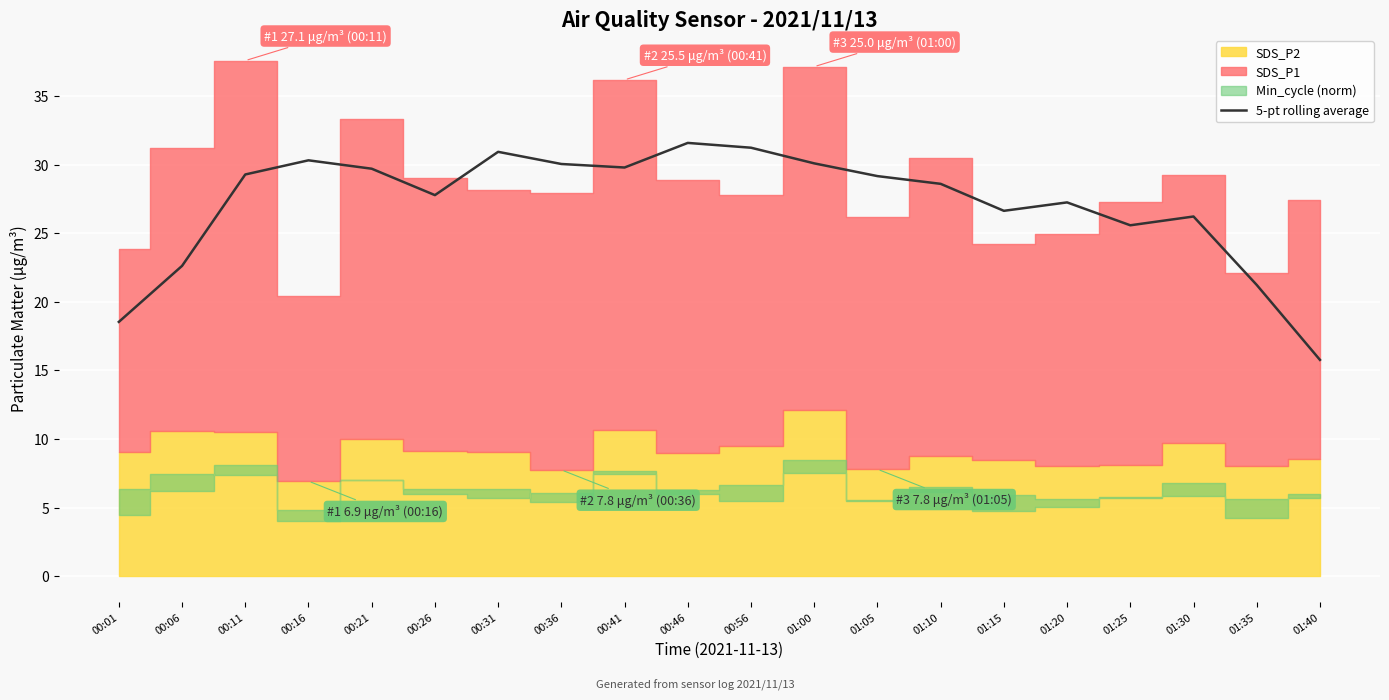

Which category has the lowest value in the 5-pt rolling average series?

01:40